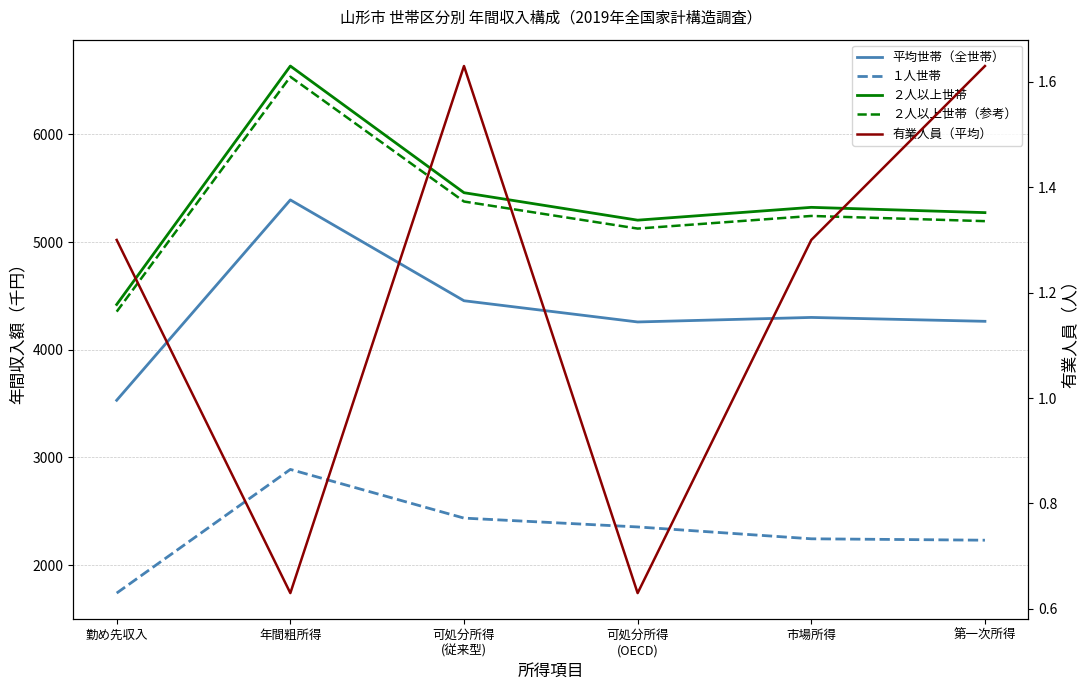

Reading left to right, transcribe all the data shown in this chart.

平均世帯（全世帯）: 勤め先収入=3531.0	年間粗所得=5391.0	可処分所得
(従来型)=4455.0	可処分所得
(OECD)=4258.0	市場所得=4300.0	第一次所得=4264.0
１人世帯: 勤め先収入=1741.0	年間粗所得=2889.0	可処分所得
(従来型)=2437.0	可処分所得
(OECD)=2355.0	市場所得=2245.0	第一次所得=2232.0
２人以上世帯: 勤め先収入=4420.0	年間粗所得=6634.0	可処分所得
(従来型)=5458.0	可処分所得
(OECD)=5203.0	市場所得=5322.0	第一次所得=5273.0
２人以上世帯（参考）: 勤め先収入=4353.7	年間粗所得=6534.5	可処分所得
(従来型)=5376.1	可処分所得
(OECD)=5125.0	市場所得=5242.2	第一次所得=5193.9
有業人員（平均）: 勤め先収入=1.3	年間粗所得=0.6	可処分所得
(従来型)=1.6	可処分所得
(OECD)=0.6	市場所得=1.3	第一次所得=1.6